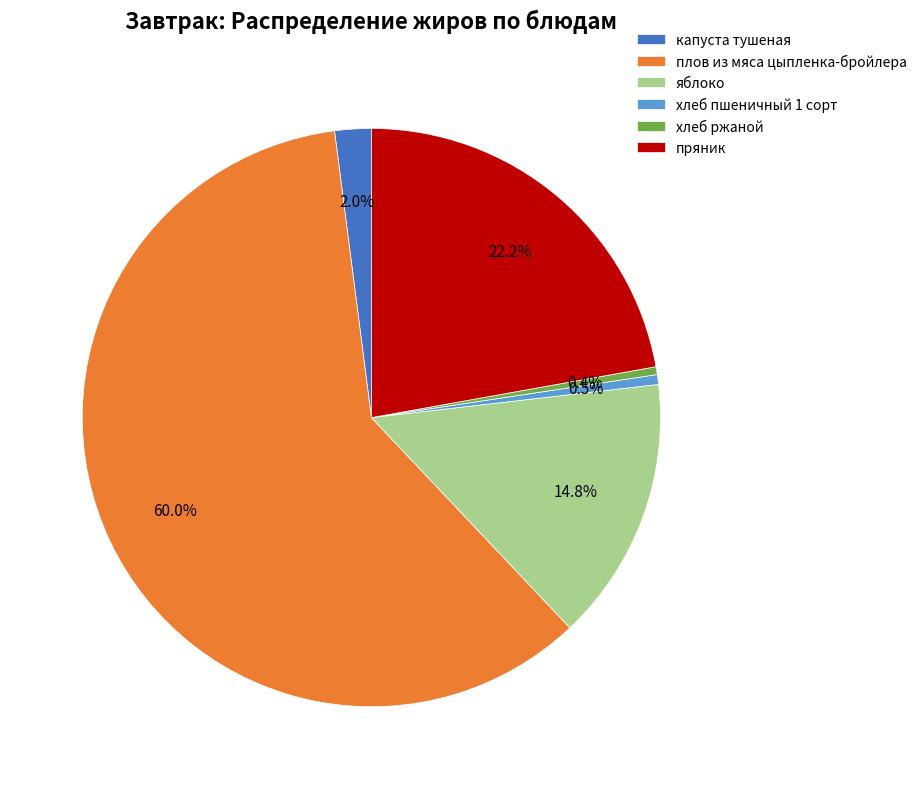

True or false: плов из мяса цыпленка-бройлера accounts for 60% of the total.

True